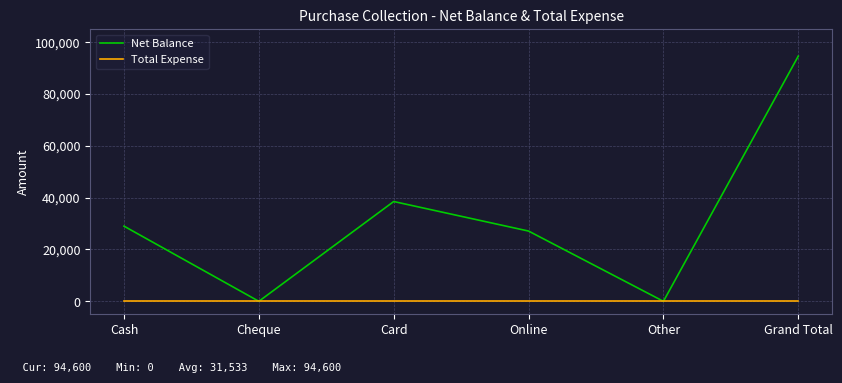

Count the number of categories in the chart.

6